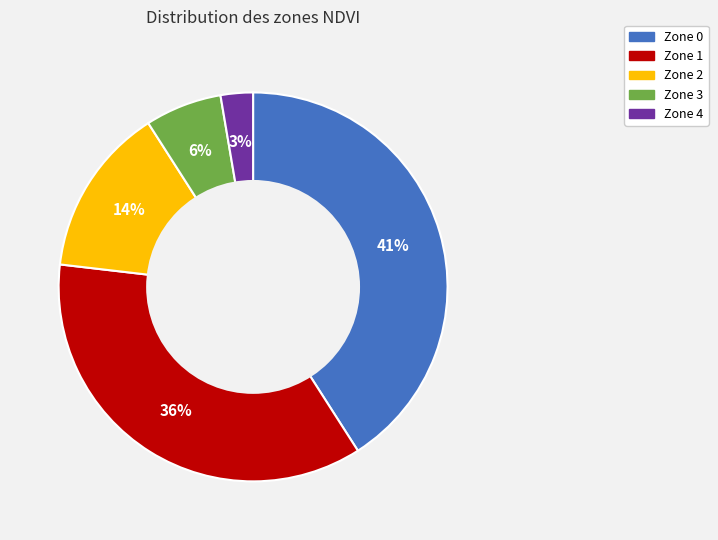

To the nearest percent, what is the combined percentage of Zone 2 and Zone 1?

50%